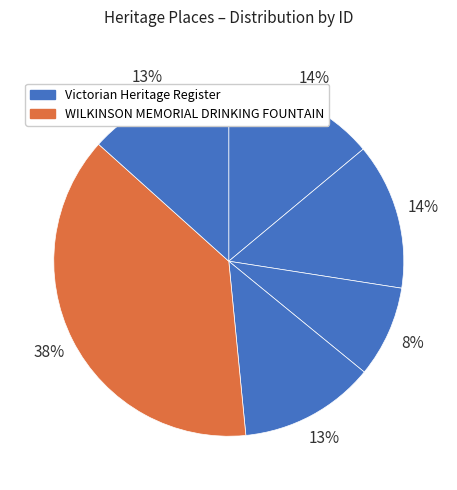

How many segments does this pie chart have?

6